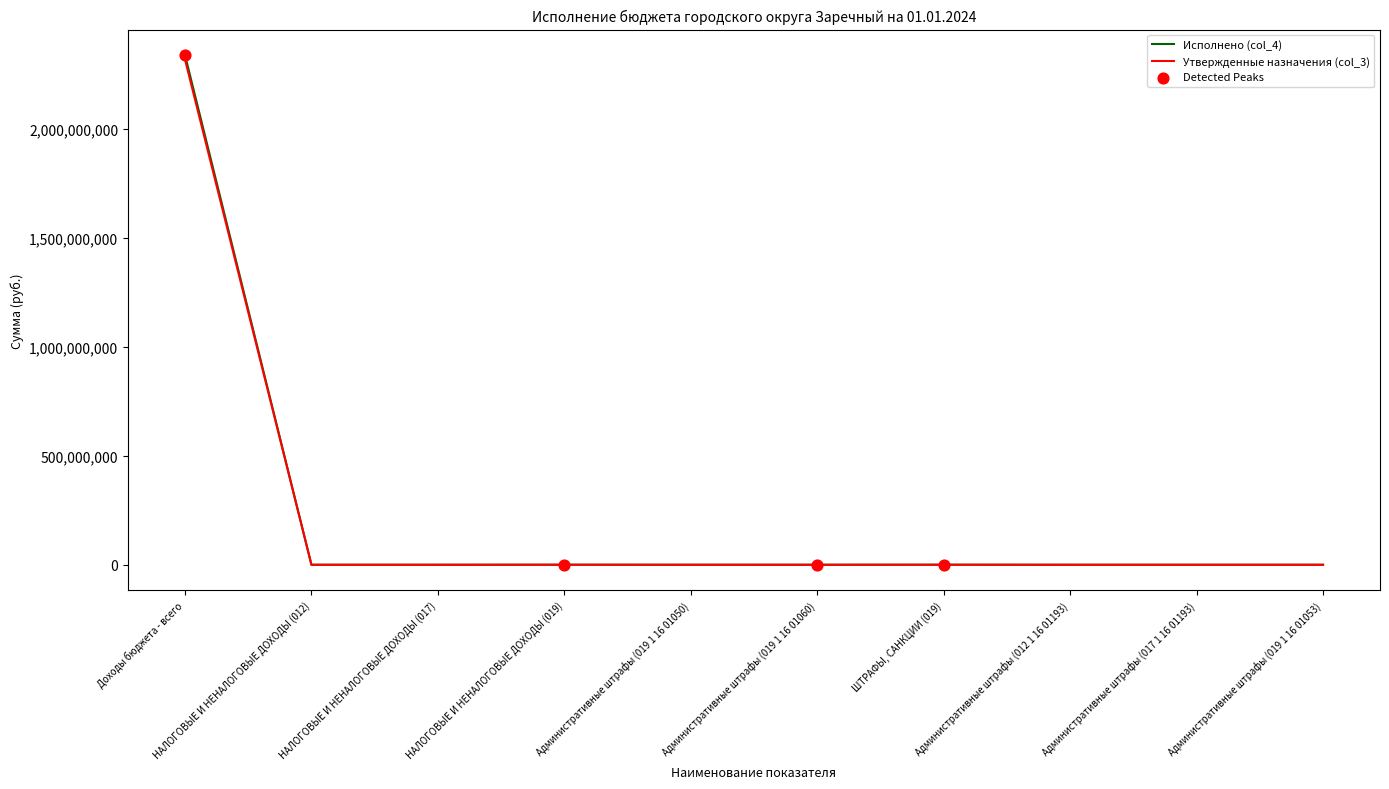

Which series has the widest spread of values?

Исполнено (col_4)